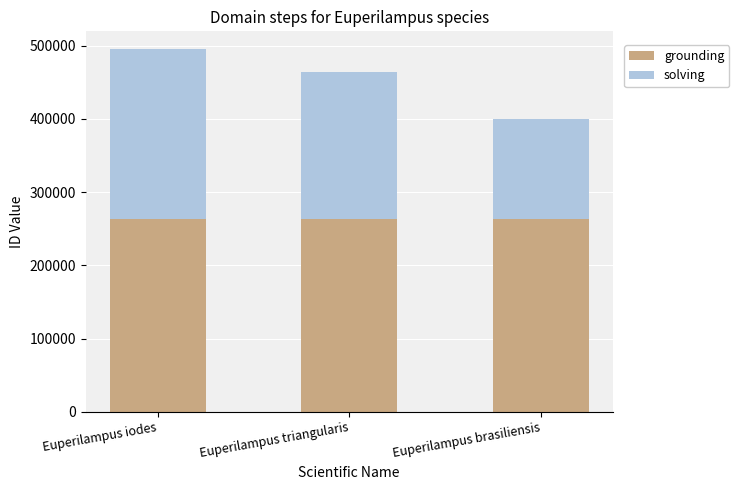

The grounding series shows 122487 at Euperilampus iodes. True or false?

False